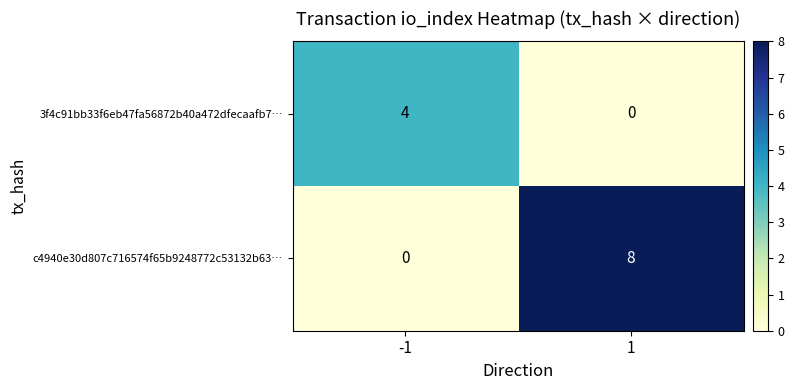

What is the difference between the maximum and minimum values in the 3f4c91bb33f6eb47fa56872b40a472dfecaafb7… series?

4